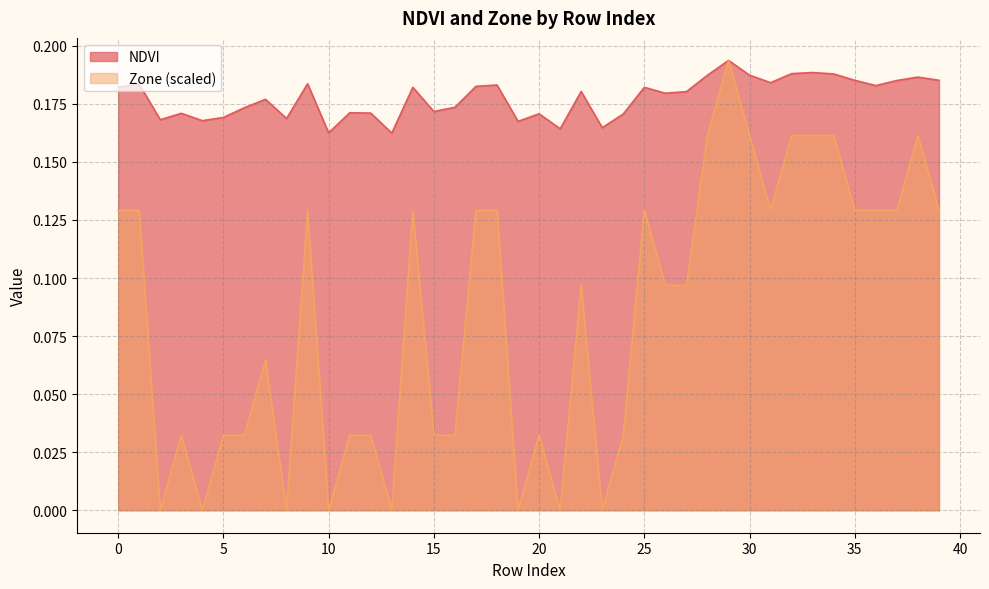

What is the sum of the Zone values at 14 and 4?

0.1